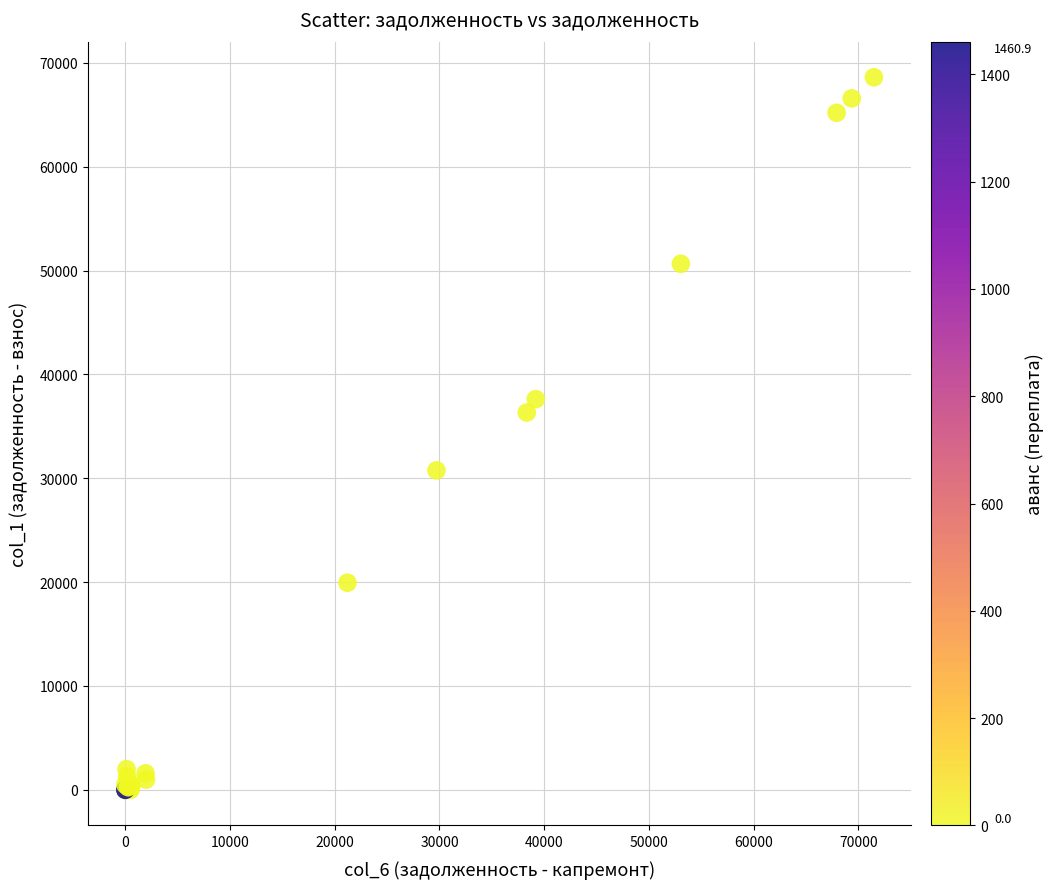

What Y value in the scatter plot is closest to 34305?

36329.2